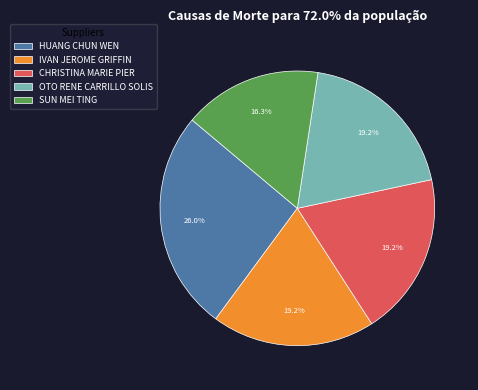

Is HUANG CHUN WEN the majority of the pie?

No